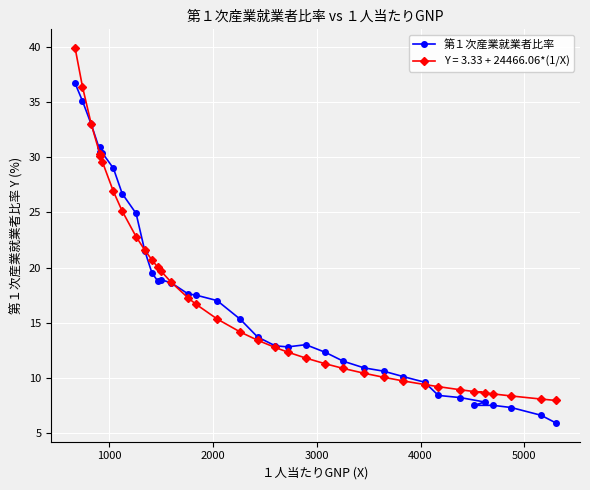

How many data points are less than 15?

18